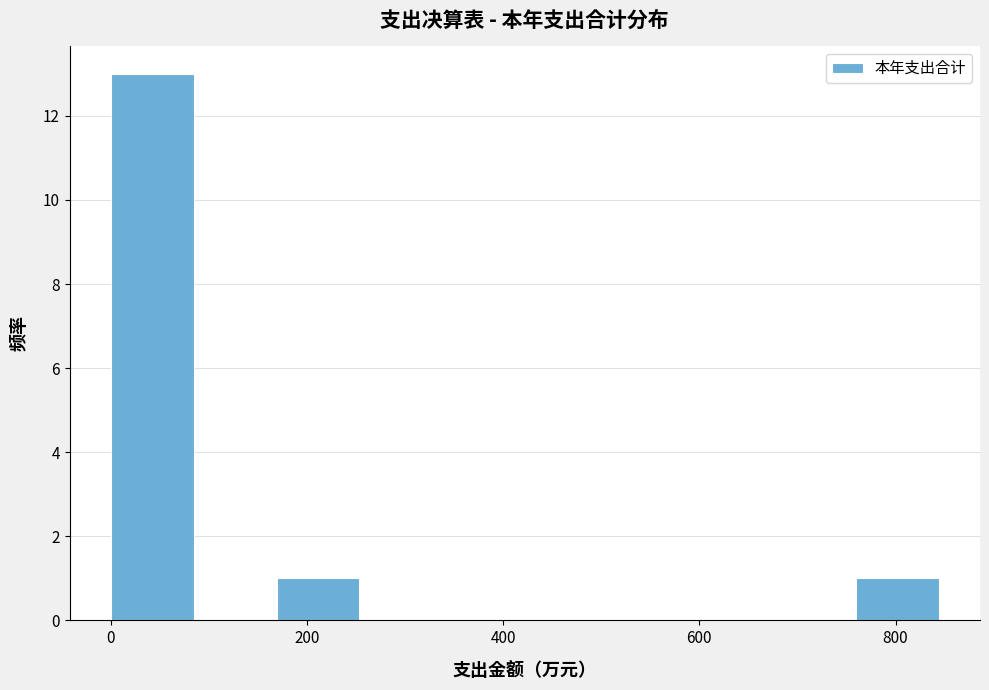

Over which range of the x-axis is the bar tallest?

0 to 80